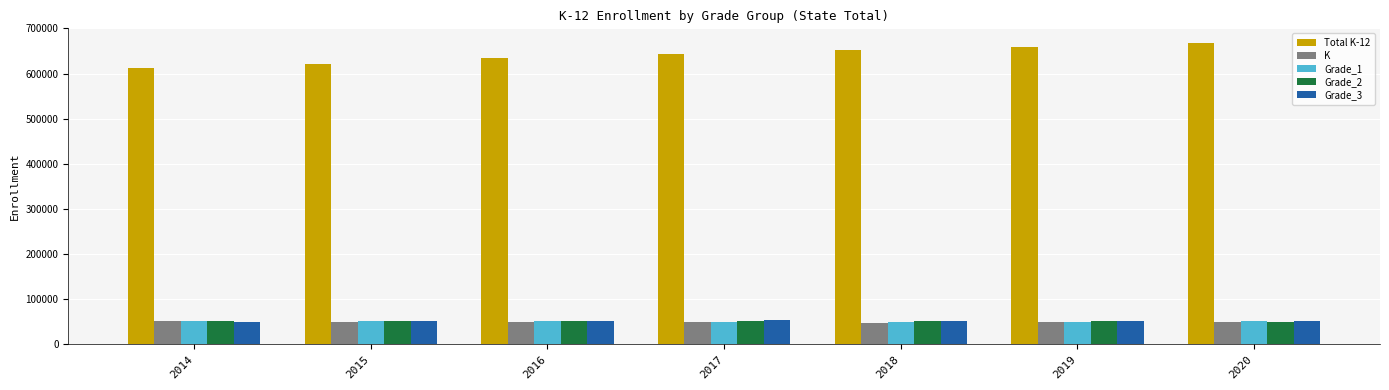

Is the value of Total K-12 at 2019 greater than the value of Grade_2 at 2014?

Yes